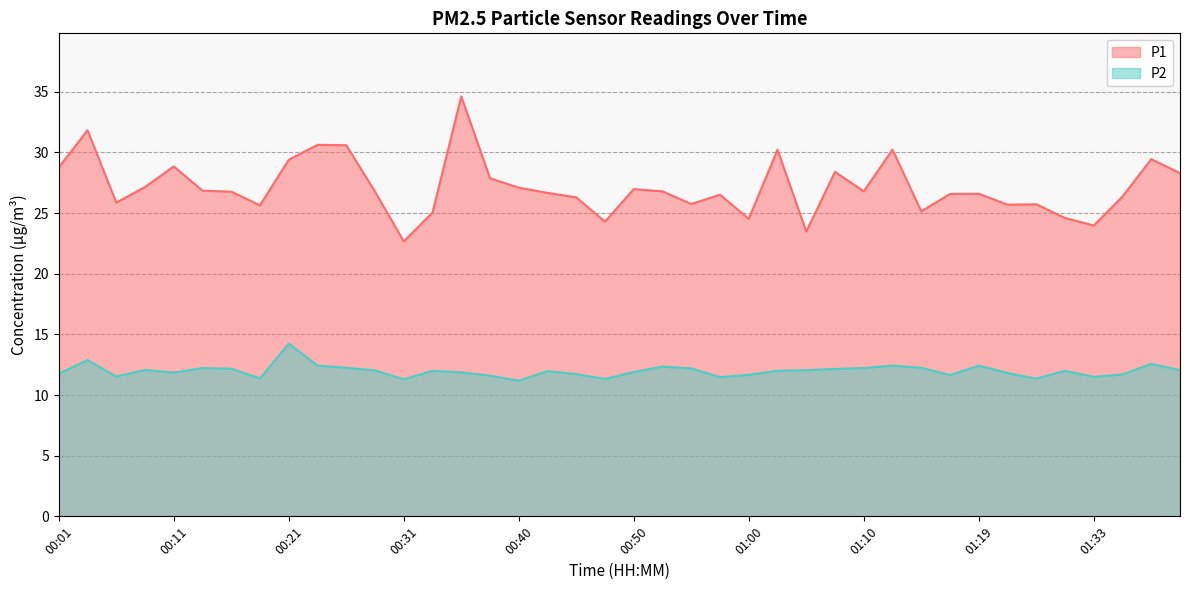

What is the minimum value for P2?

11.2